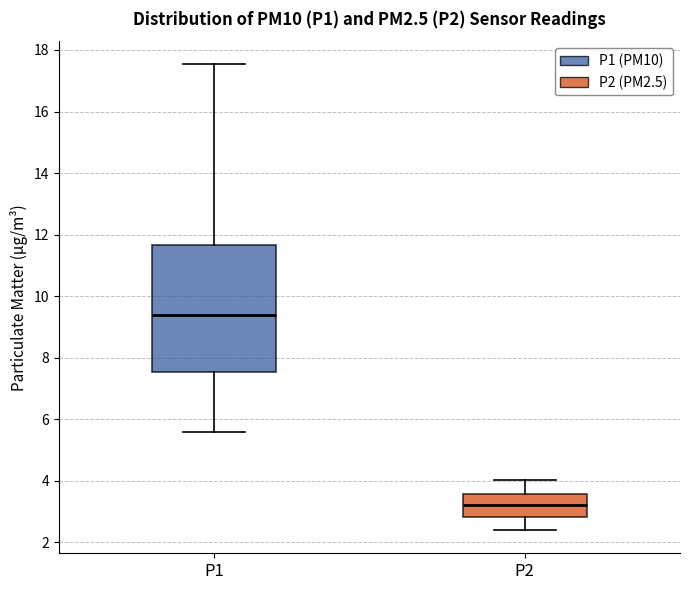

Which box is the tallest, from its lower edge to its upper edge?

P1